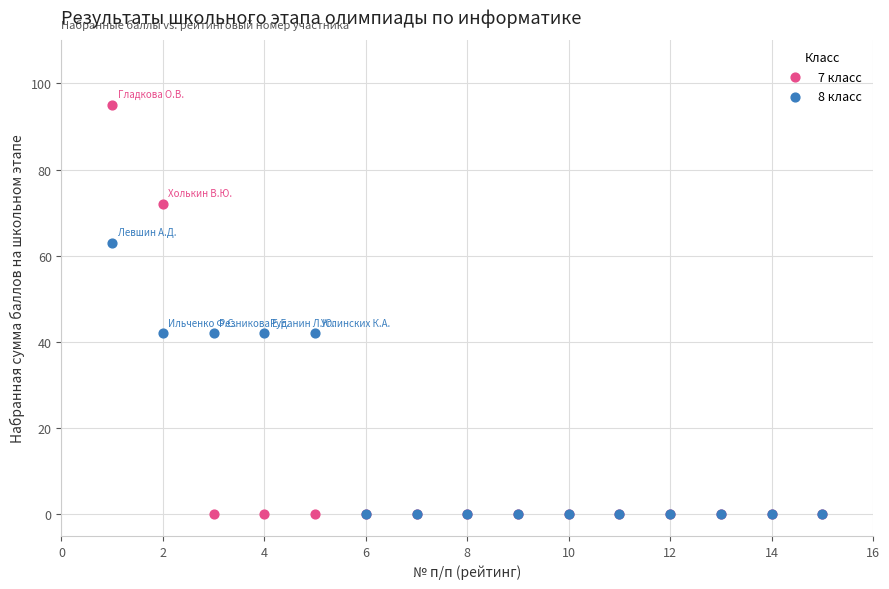

What are all the series names shown in the legend?

7 класс, 8 класс